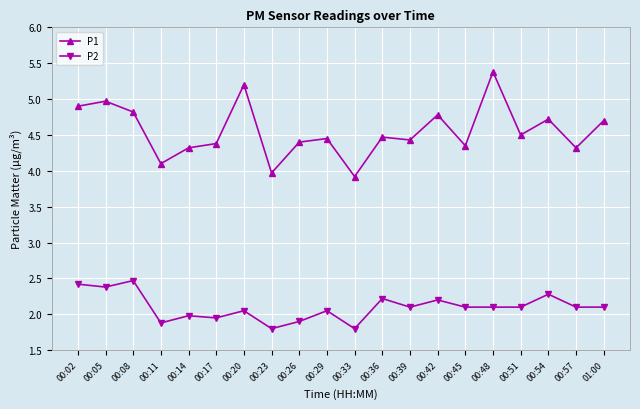

How many interior local valleys does the P1 series have?

7